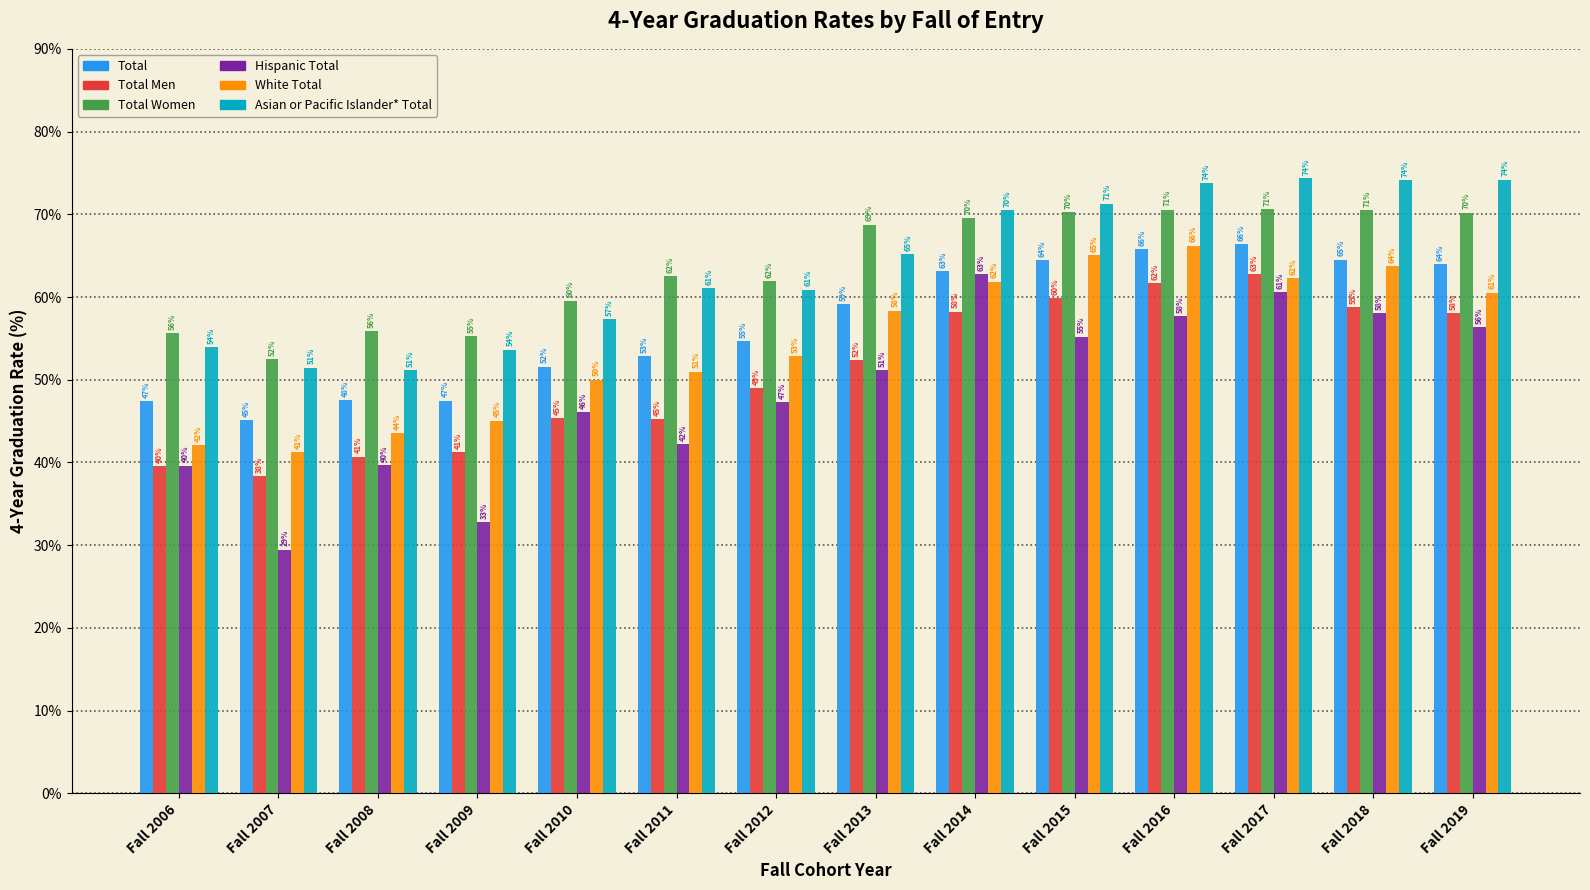

Read the Hispanic Total value at Fall 2009.

32.8